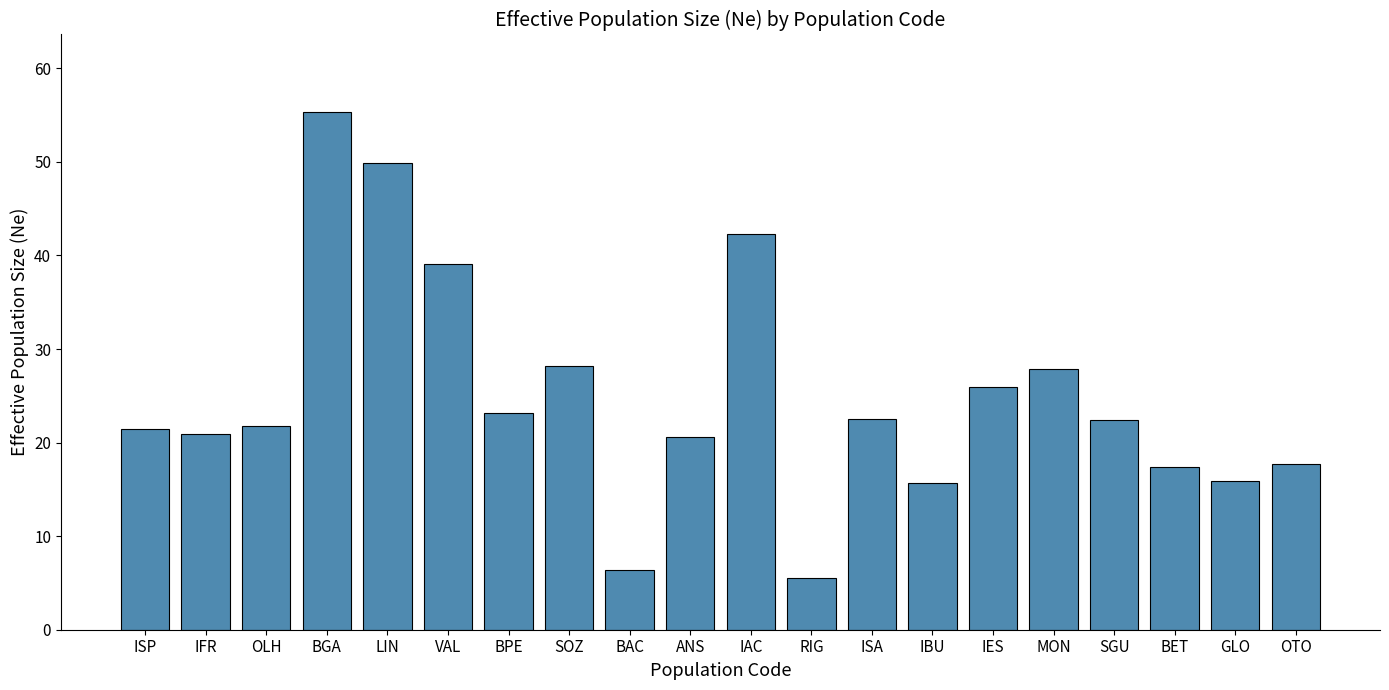

Is it true that the value at IAC is 42.3?

True